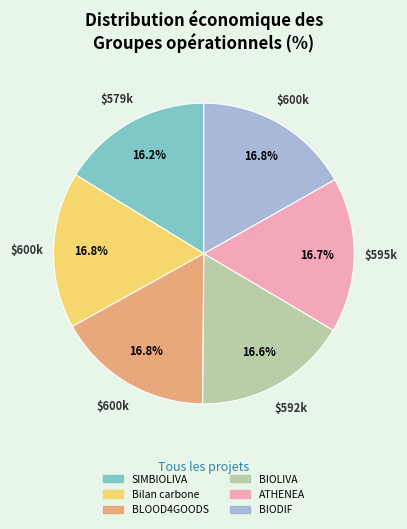

How many segments does this pie chart have?

6